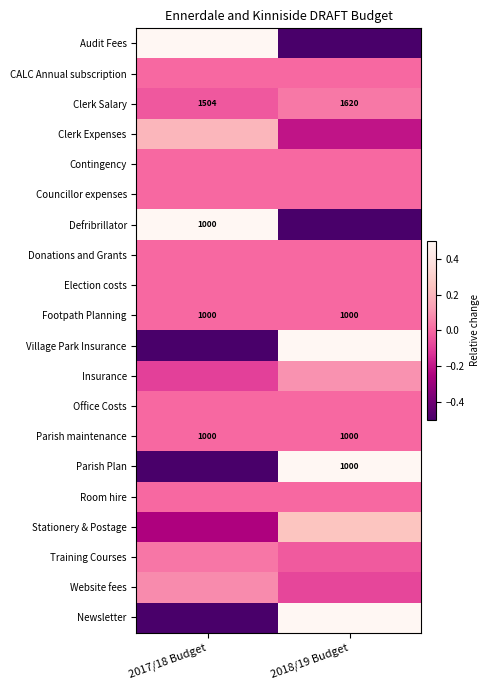

At which category is the sum across all series the highest?

2018/19 Budget